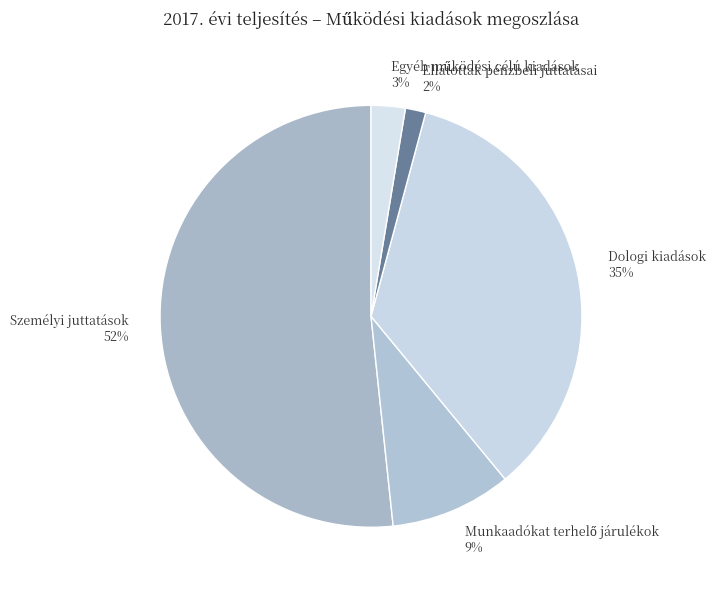

Which category has the smallest portion of the pie?

Ellátottak pénzbeli juttatásai